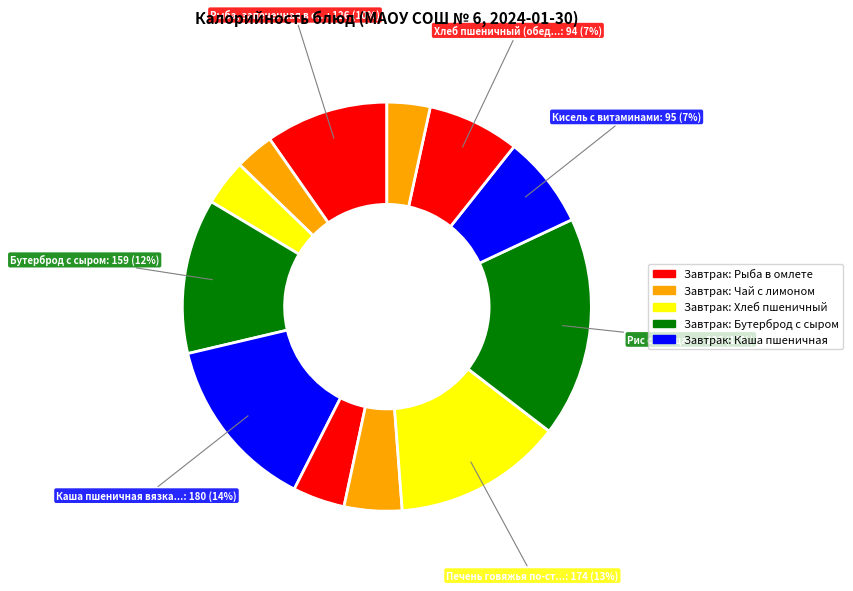

How many slices are in this pie chart?

12